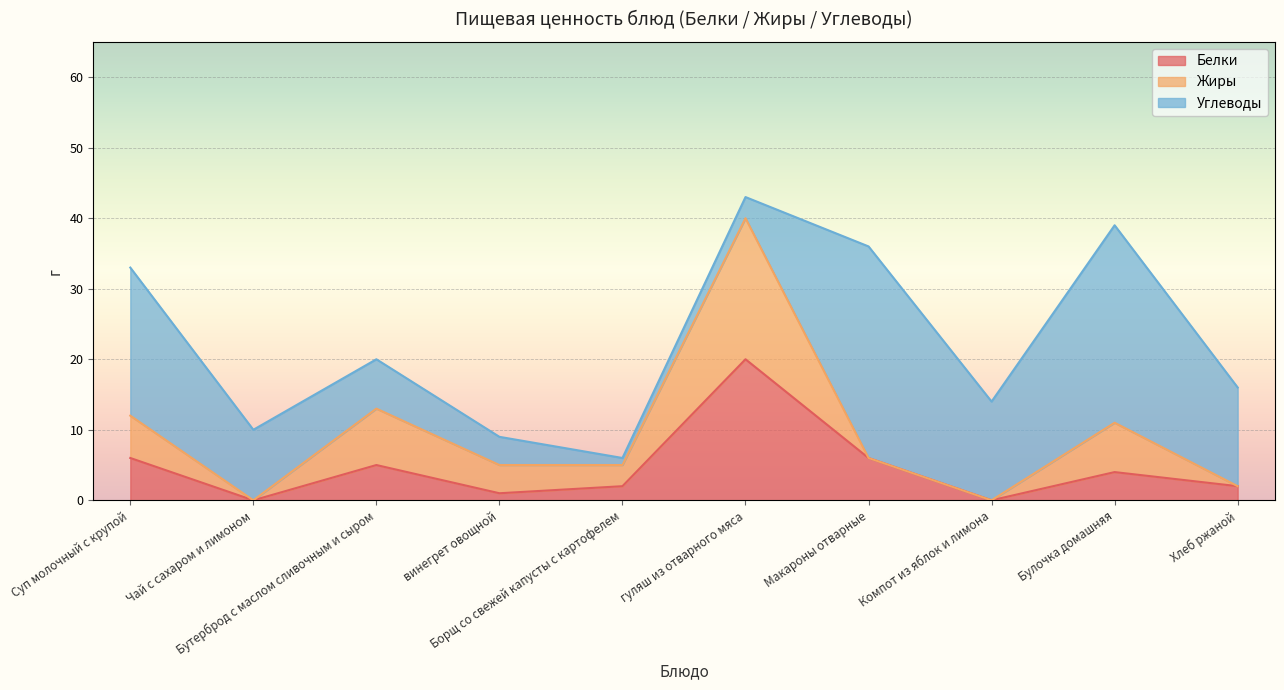

True or false: Белки and Жиры intersect in this chart.

True